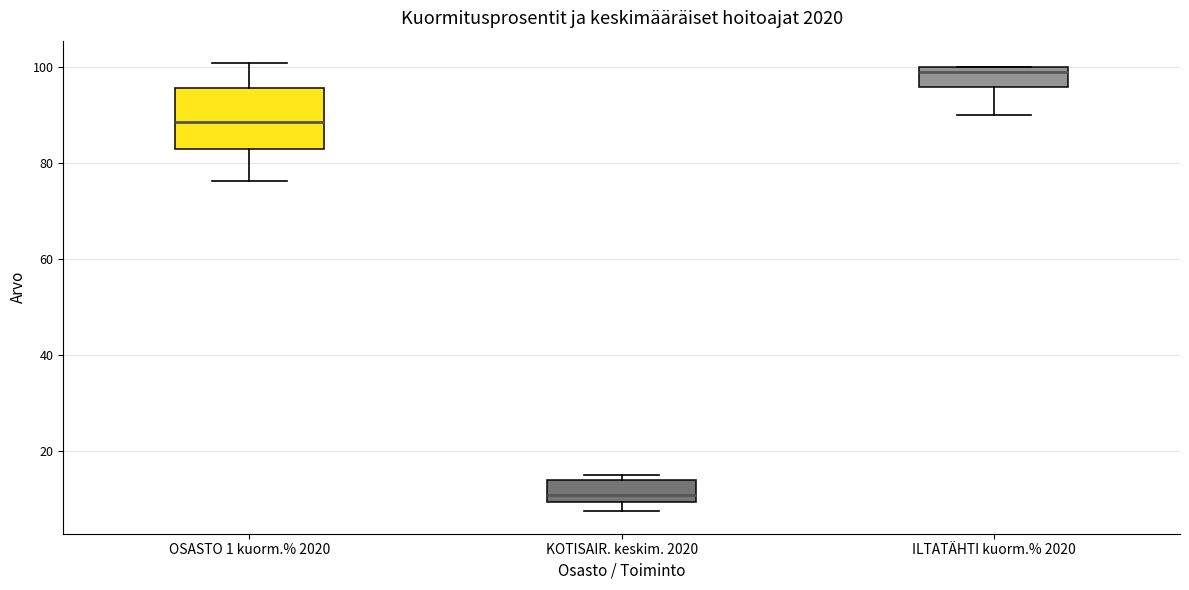

Where is the upper edge of the box for KOTISAIR. keskim. 2020 on the y-axis? The values are not printed on the chart, so give them approximately, as read against the axis.

14